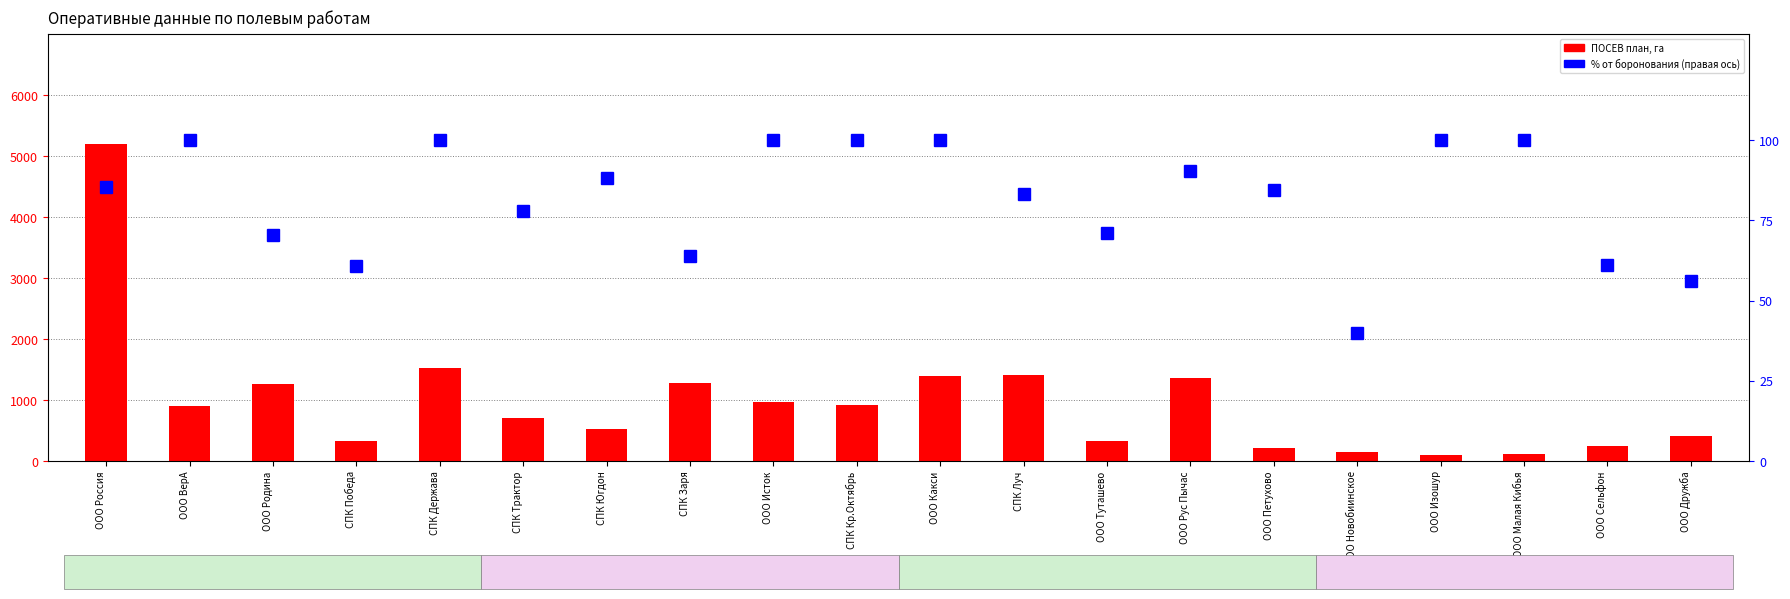

At which label is ПОСЕВ план, га closest to 2652?

СПК Держава